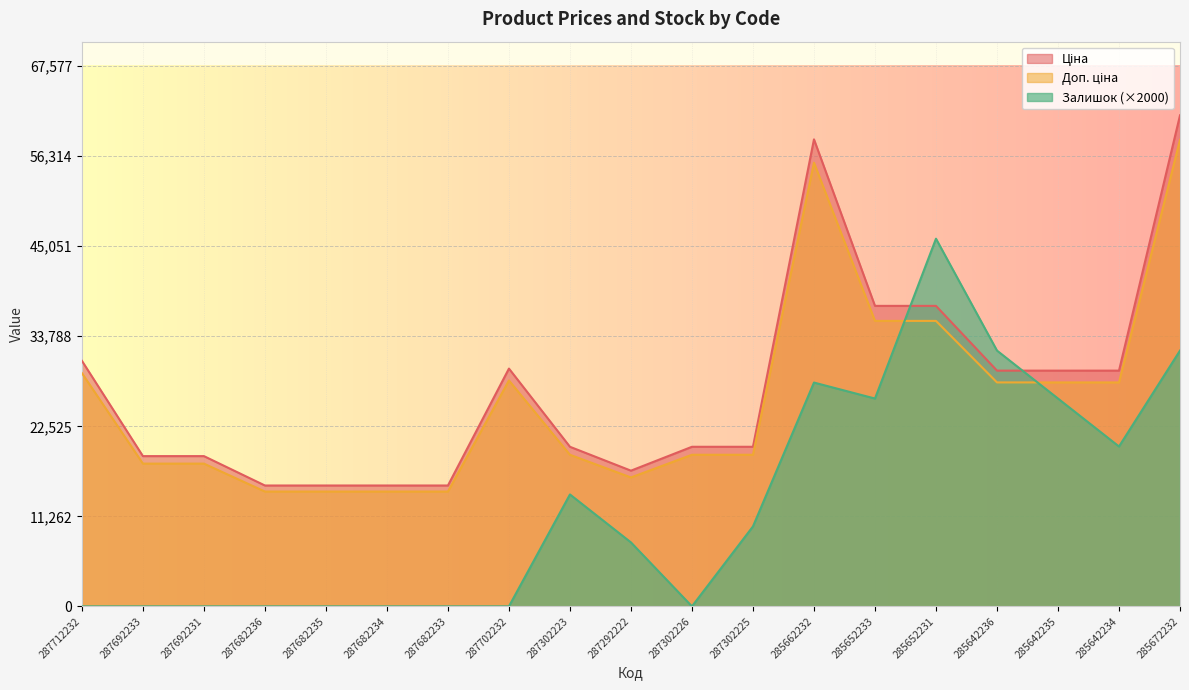

How many interior local peaks does the Доп. ціна series have?

2